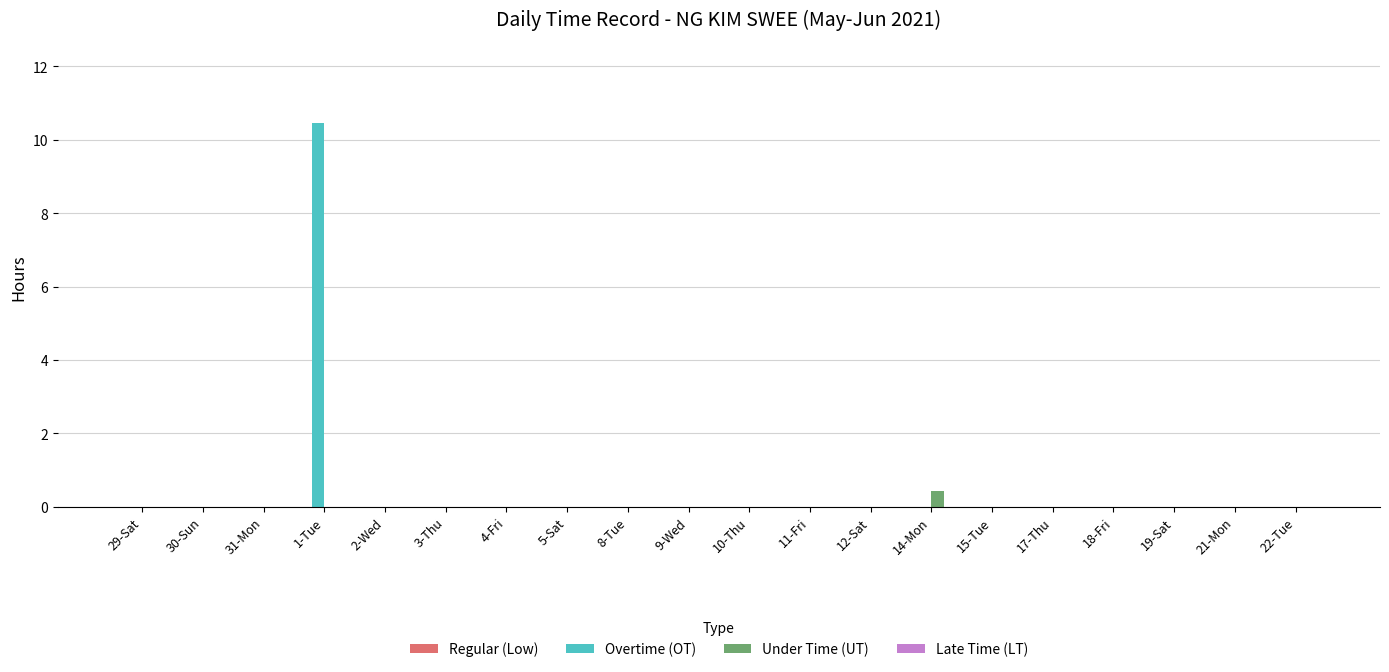

Does the chart contain stacked bars?

No